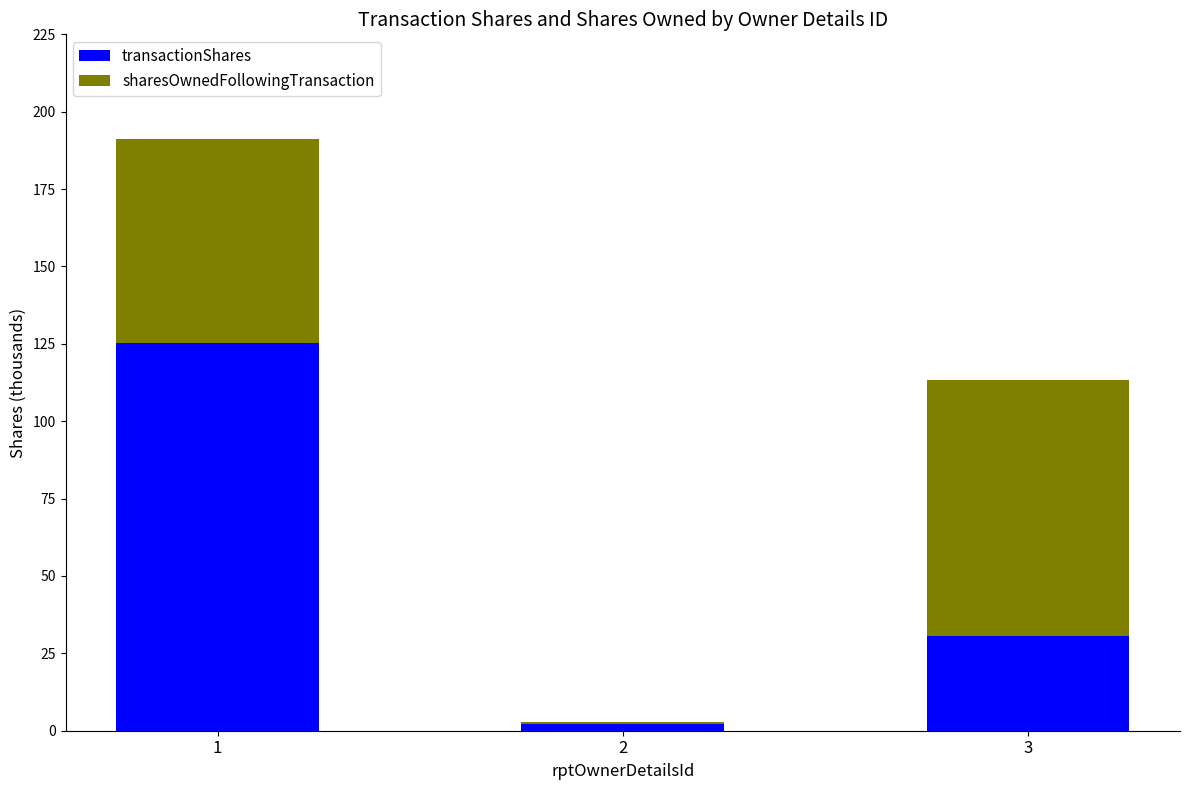

What is the maximum value for transactionShares?

125.1